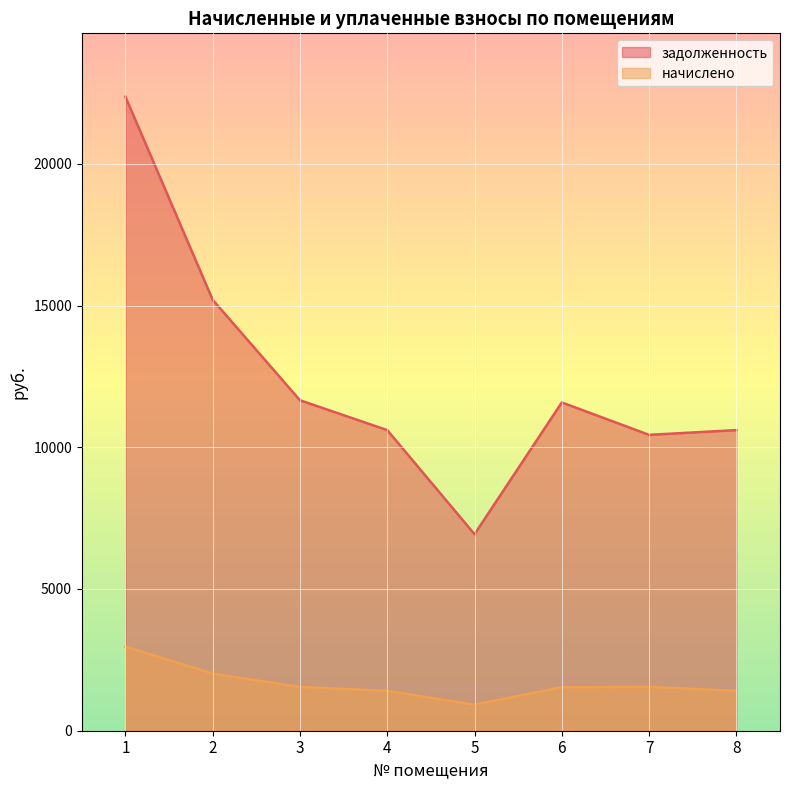

How many interior local valleys does the начислено series have?

1